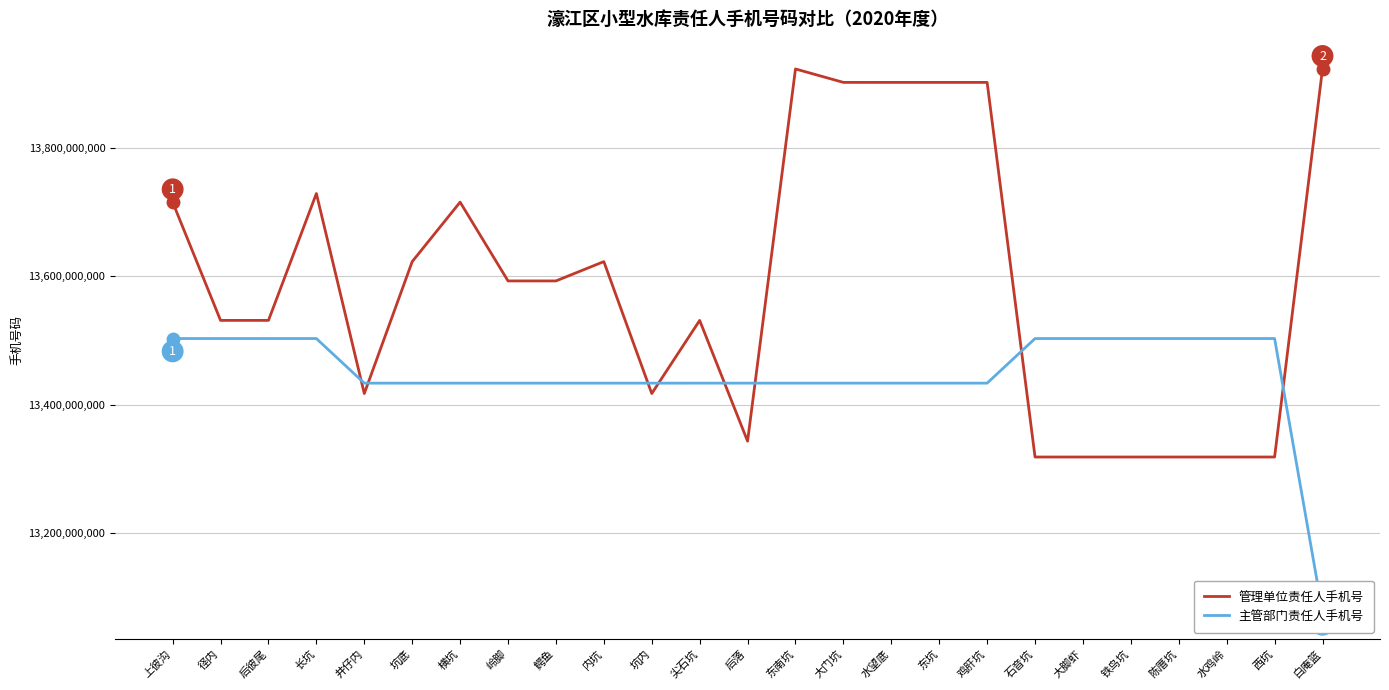

What is the value of the 管理单位责任人手机号 point at the 9th from the left?

13592886644